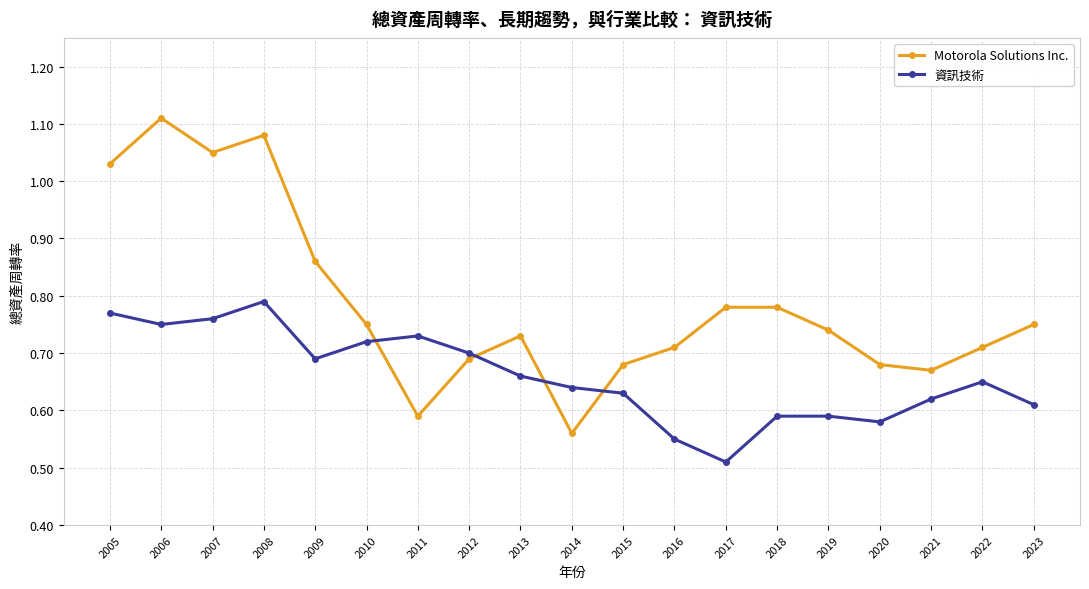

Where is the first local minimum for Motorola Solutions Inc.?

2007